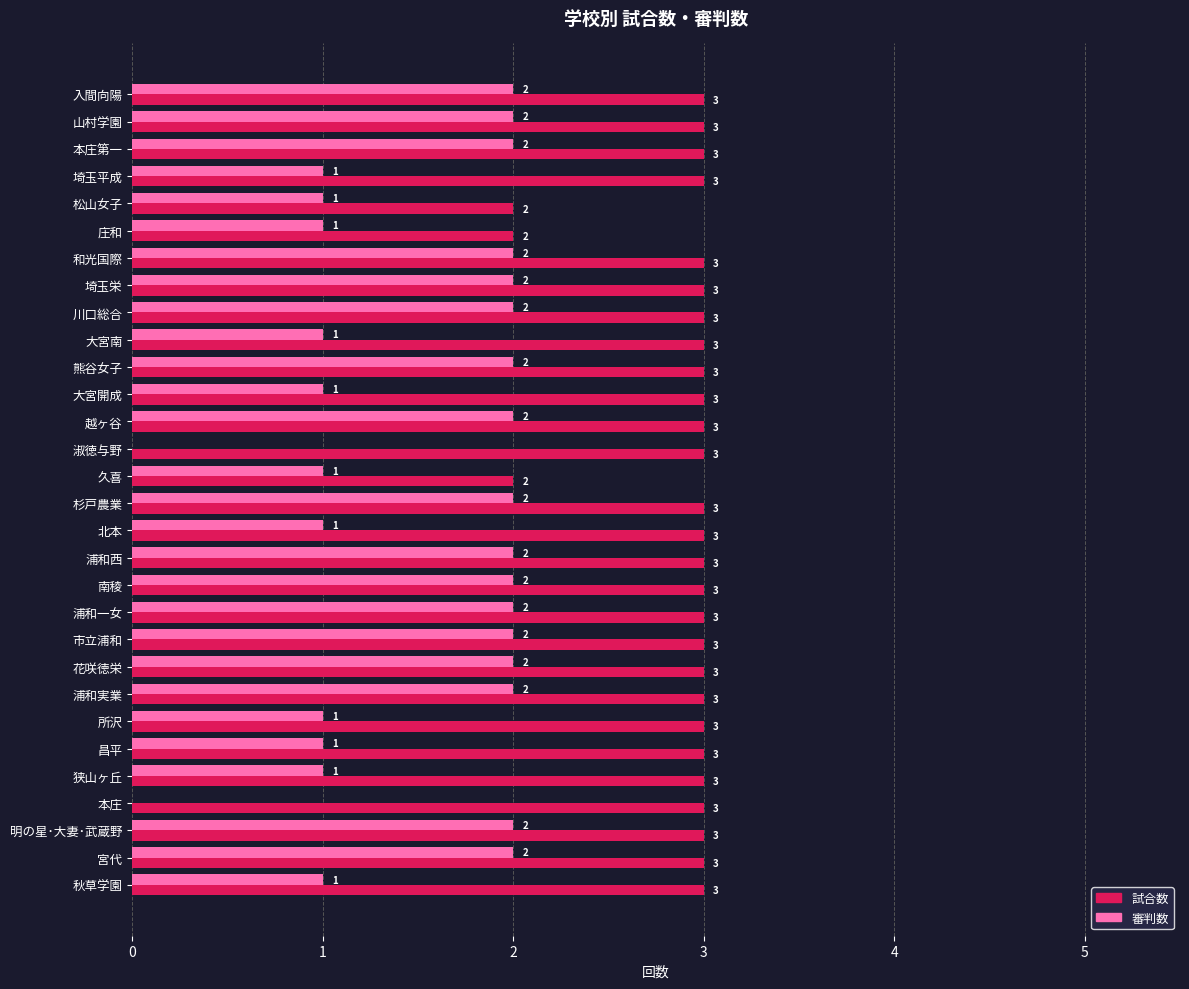

True or false: 審判数 has a value of 1 at 浦和実業.

False